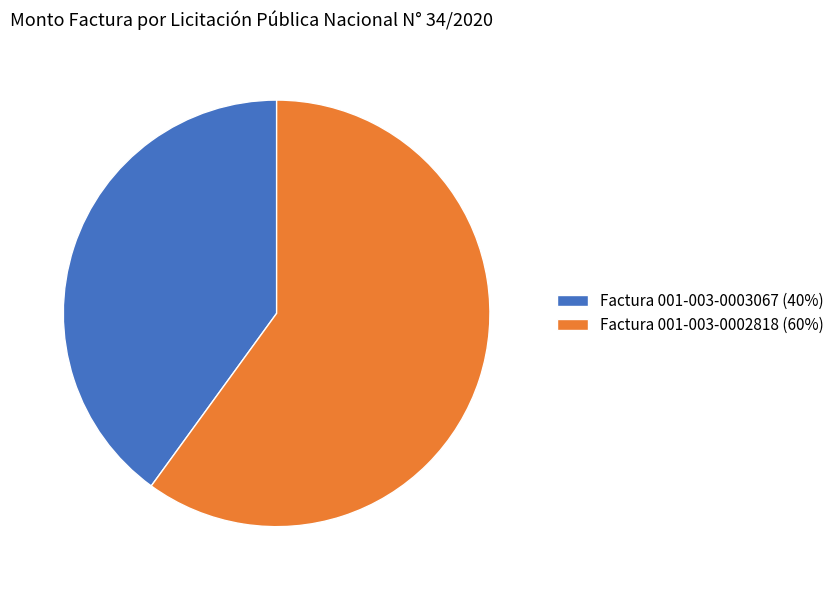

Is it true that Factura 001-003-0003067 is 40% of the pie?

True